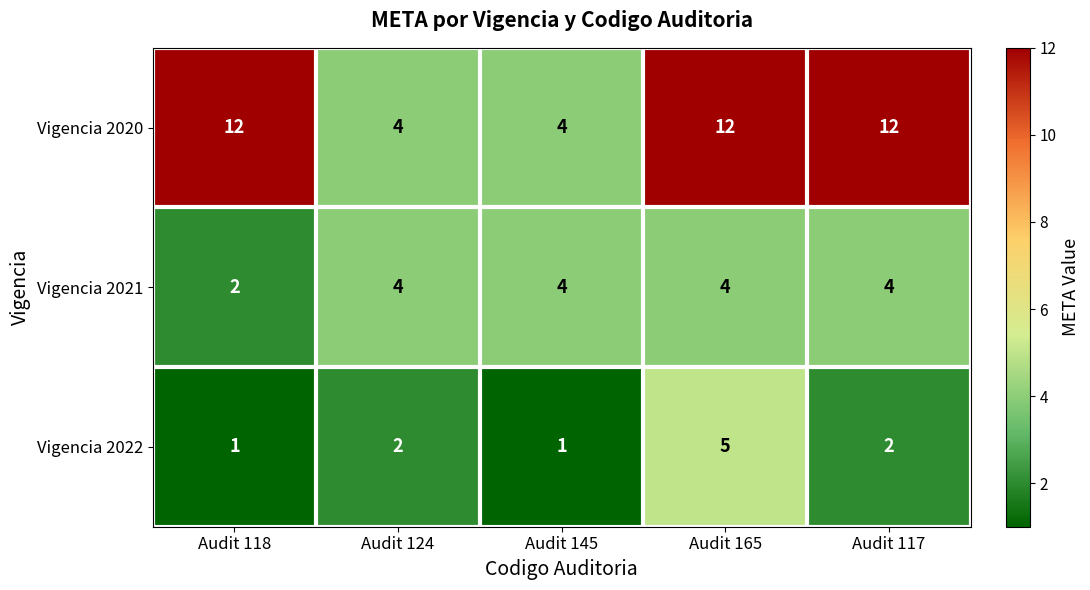

Rank the series at Audit 118 from lowest to highest value.

Vigencia 2022, Vigencia 2021, Vigencia 2020